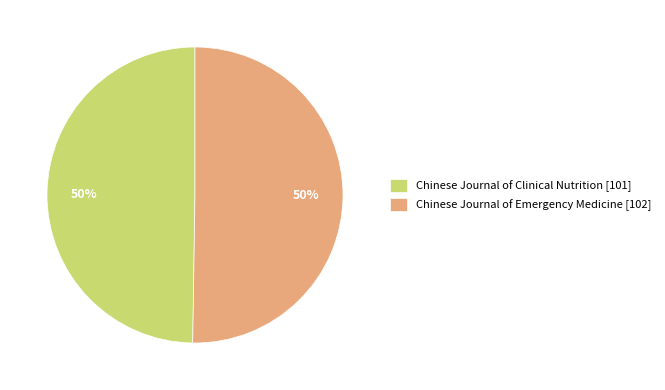

How many segments does this pie chart have?

2